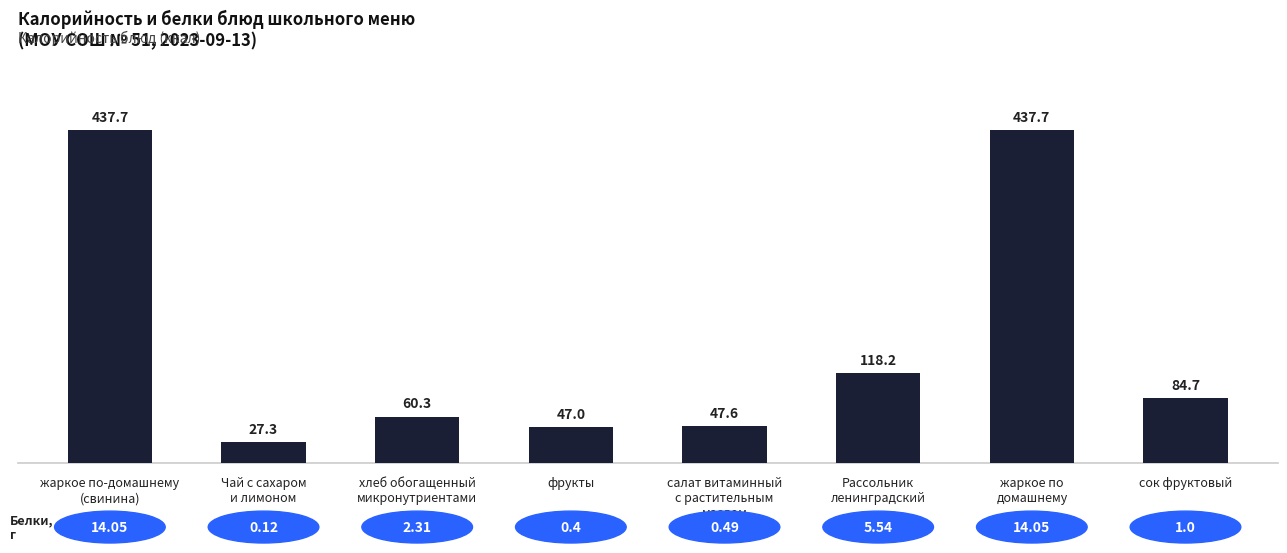

Between сок фруктовый and фрукты, which is larger?

сок фруктовый